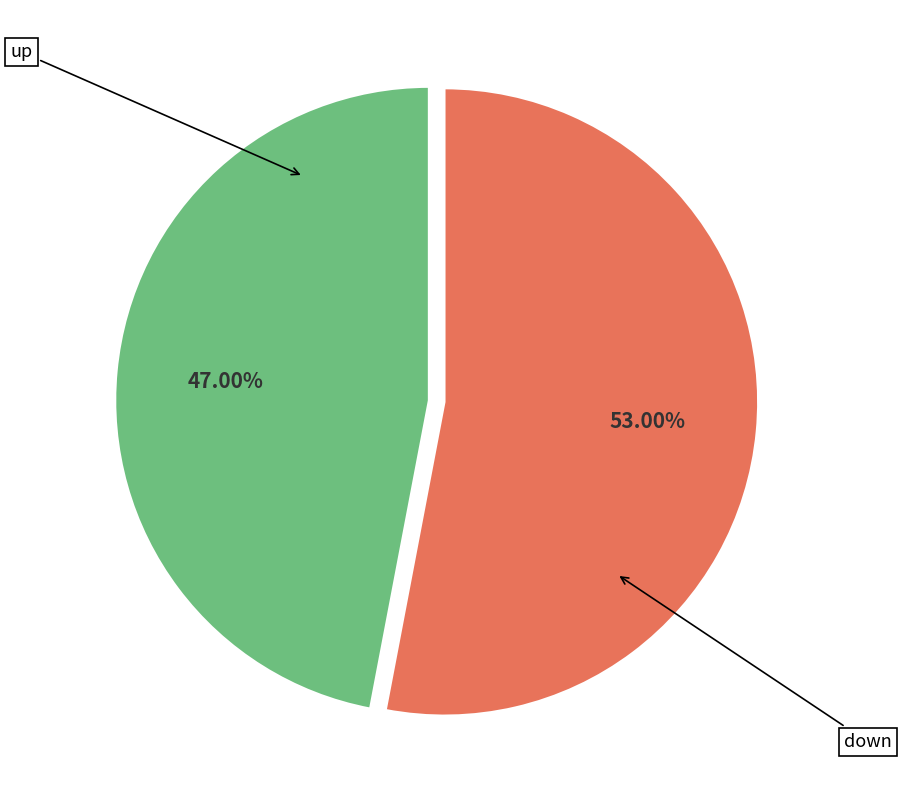

Does any single category account for the majority?

Yes